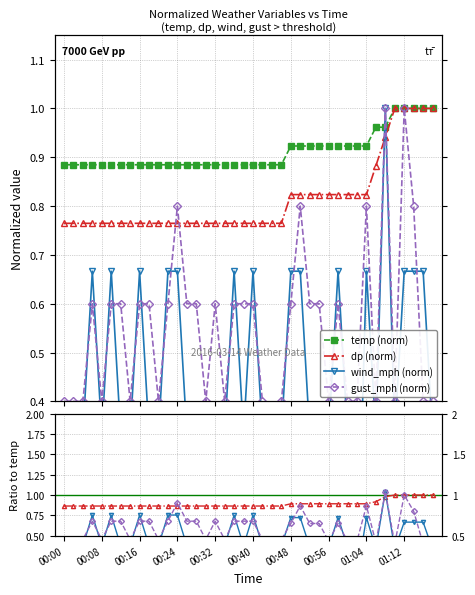

List the series in order of their peak value, highest first.

temp, dp, wind_mph, gust_mph